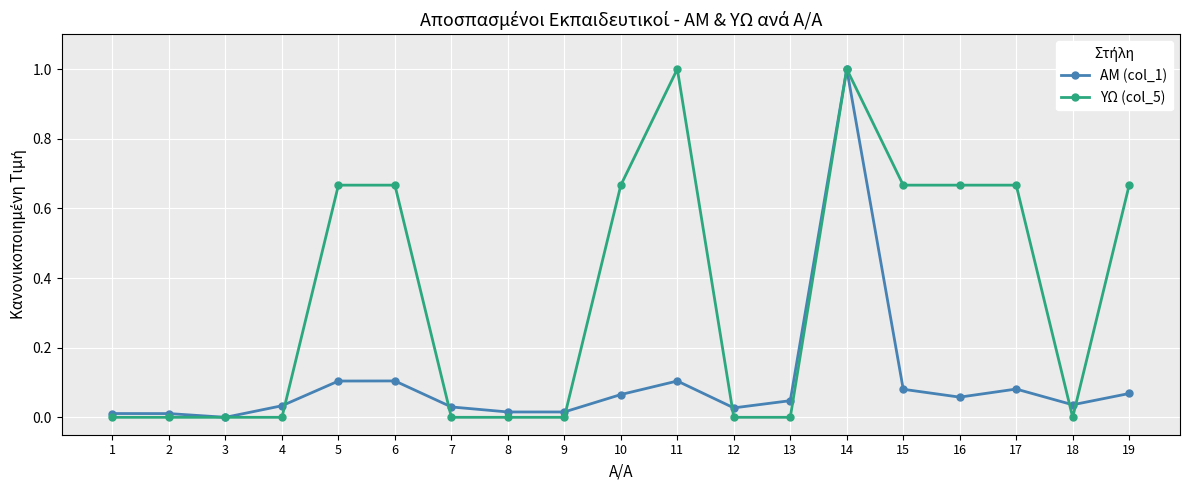

What is the sum of the ΥΩ (col_5) values at 18 and 14?

1.0